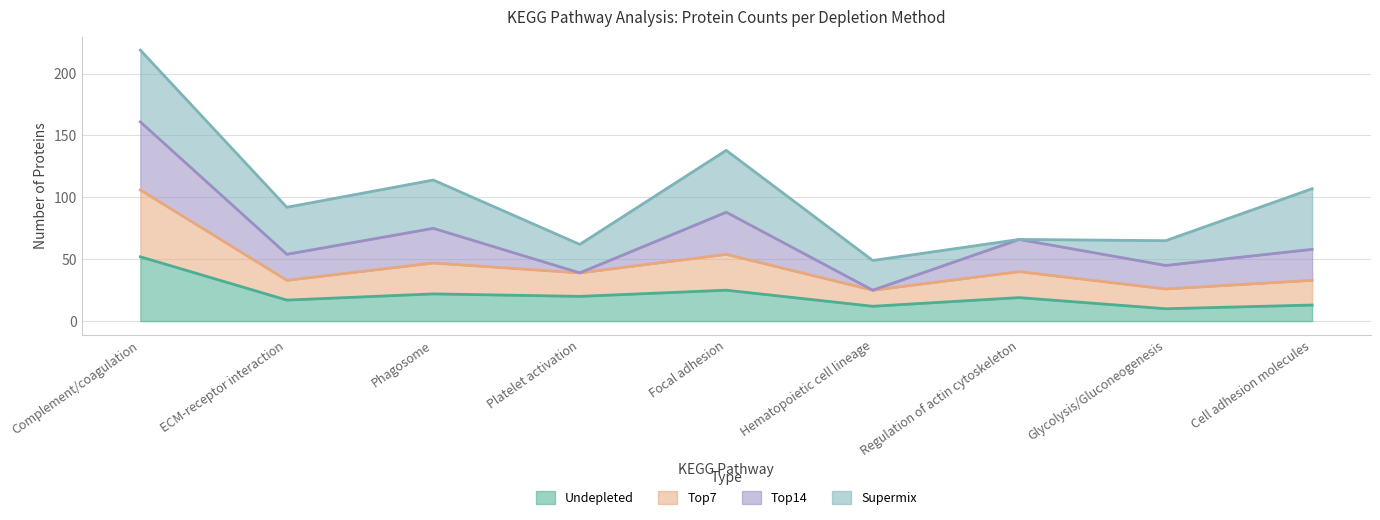

At which label does Top7 first exceed 39?

Complement/coagulation